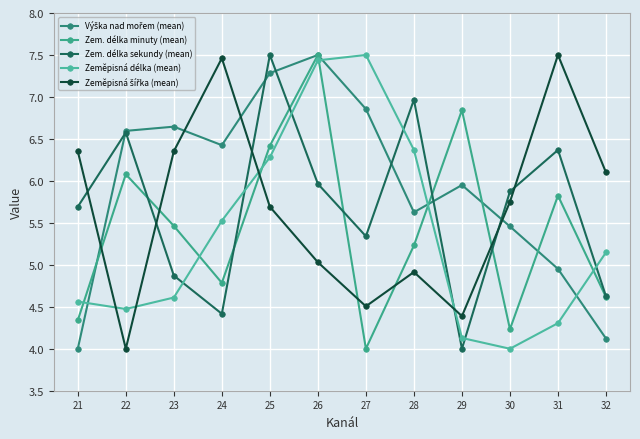

Is it true that Zem. délka minuty (mean) equals 8.2 at 23?

False